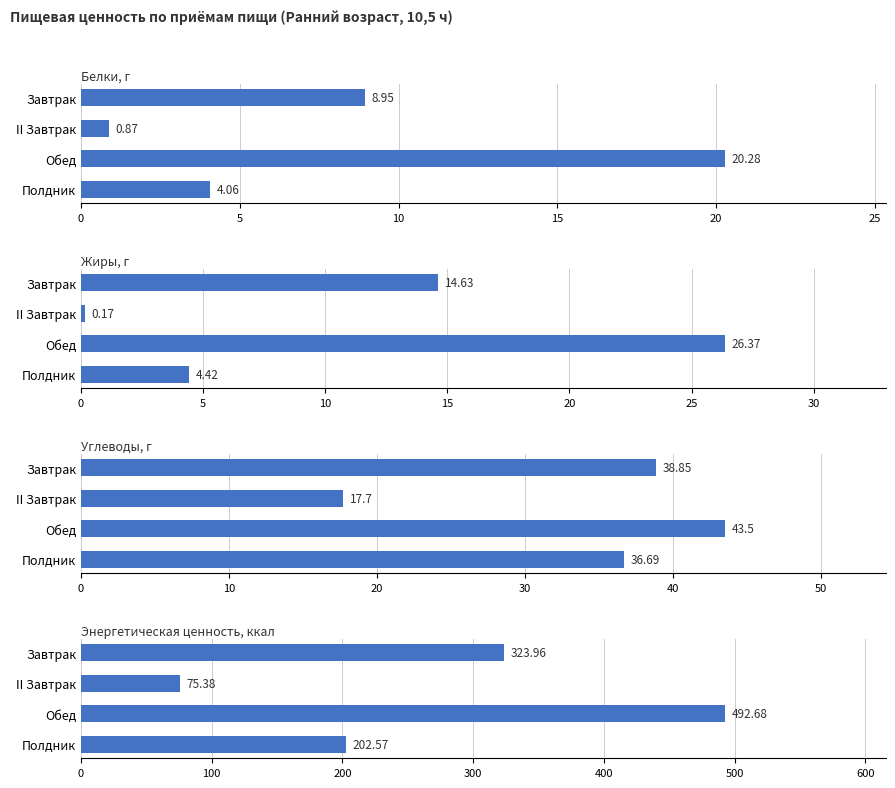

What is the minimum value shown in the chart?

0.2